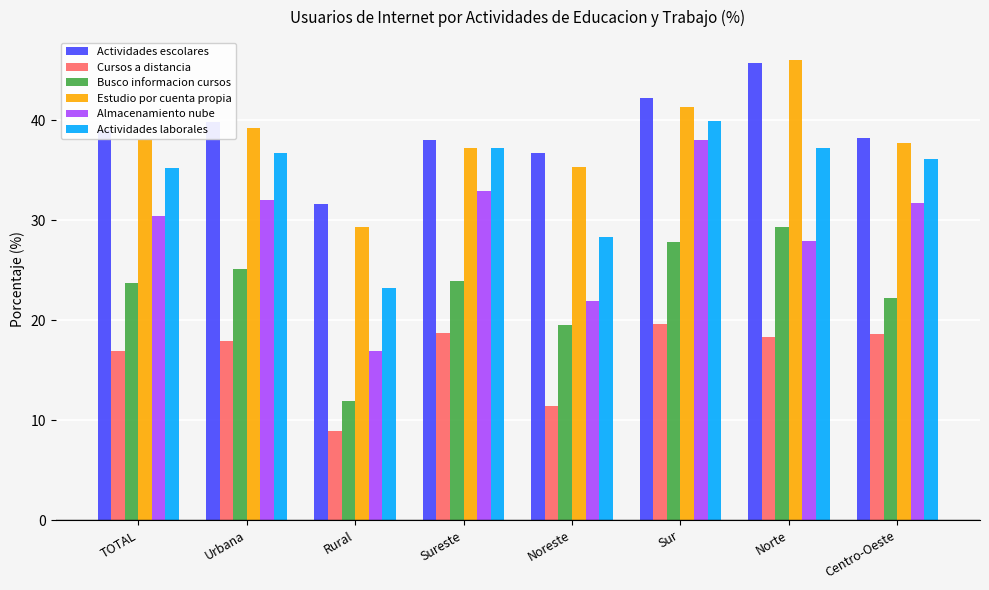

Which series changed the most between Noreste and Norte?

Estudio por cuenta propia